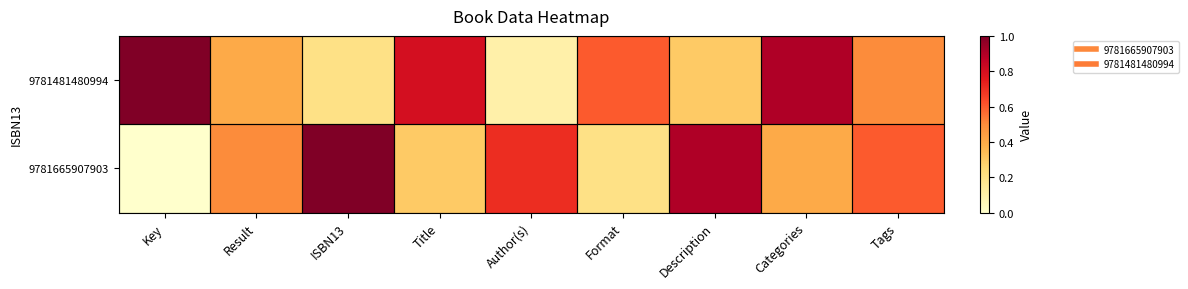

Between Author(s) and Categories, which series saw the biggest shift?

9781481480994